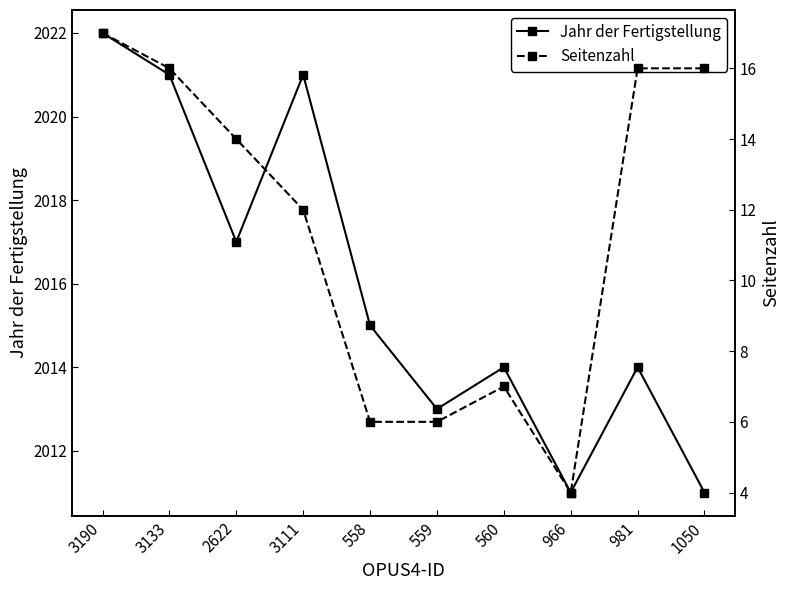

What is the label of the 1st point from the left?

3190